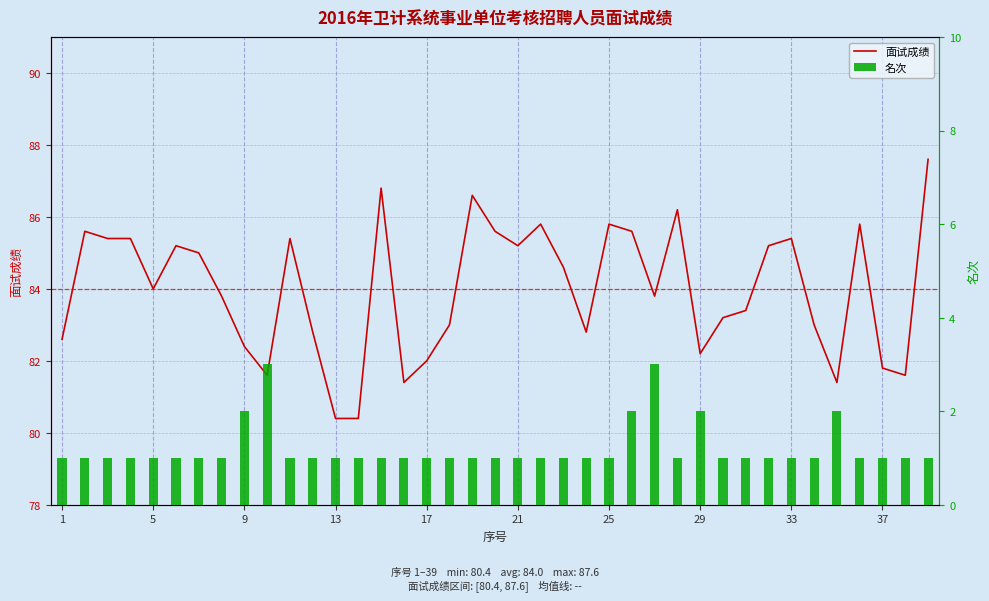

What value does the 名次 series have at 25?

1.0